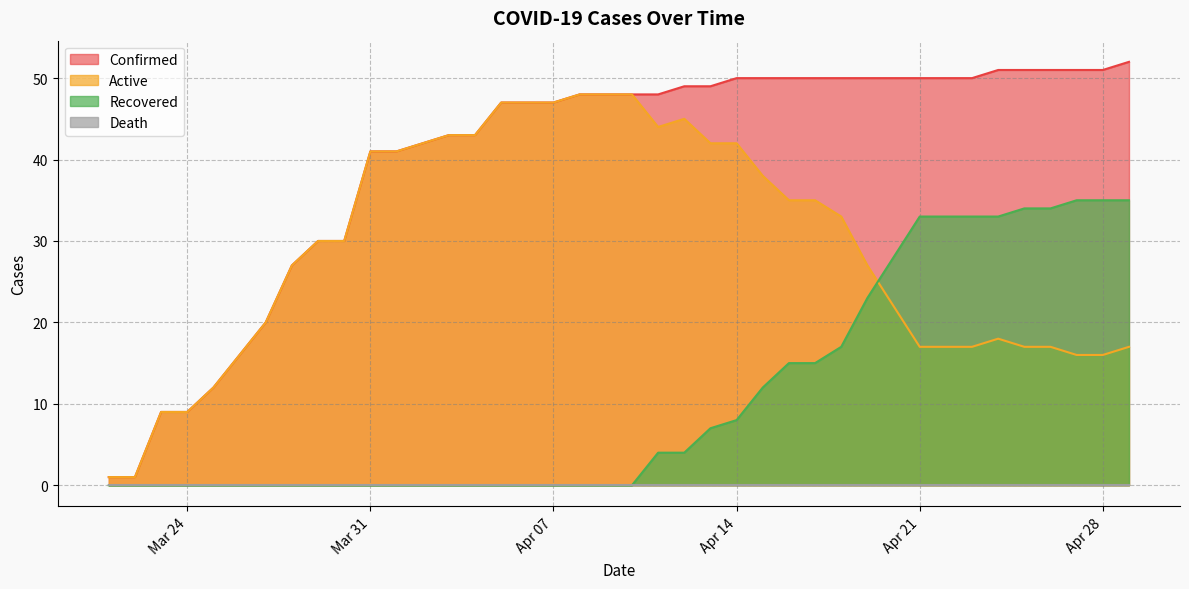

How many lines are shown in the chart?

4